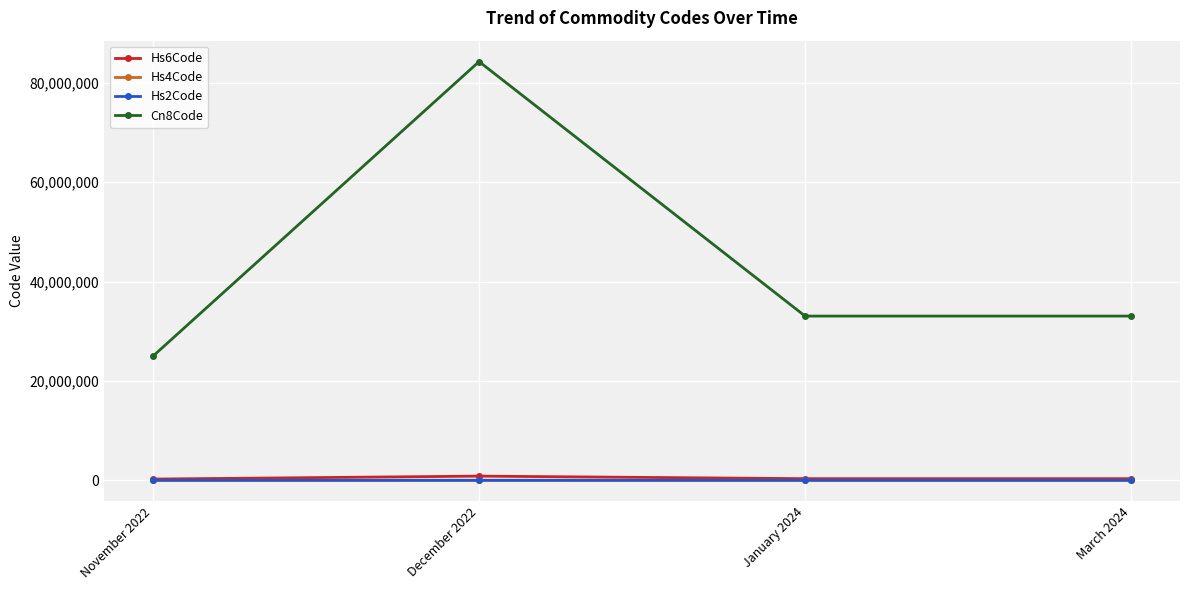

At which label does Cn8Code reach its peak?

December 2022